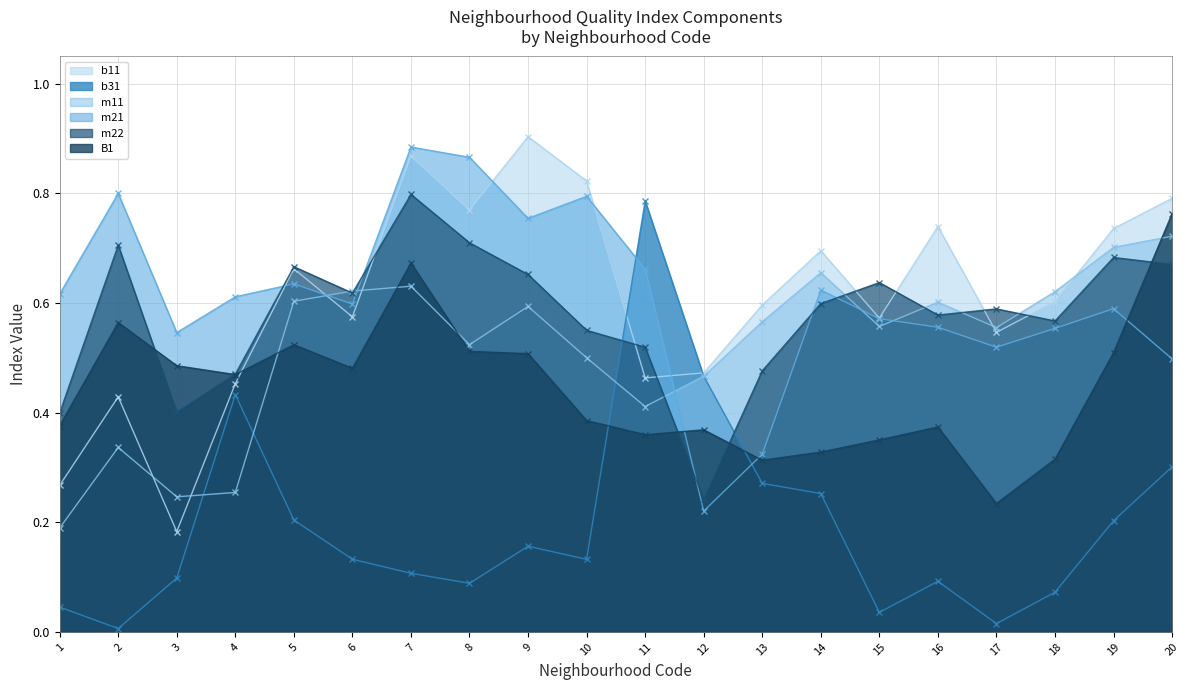

Which series has the widest spread of values?

b31